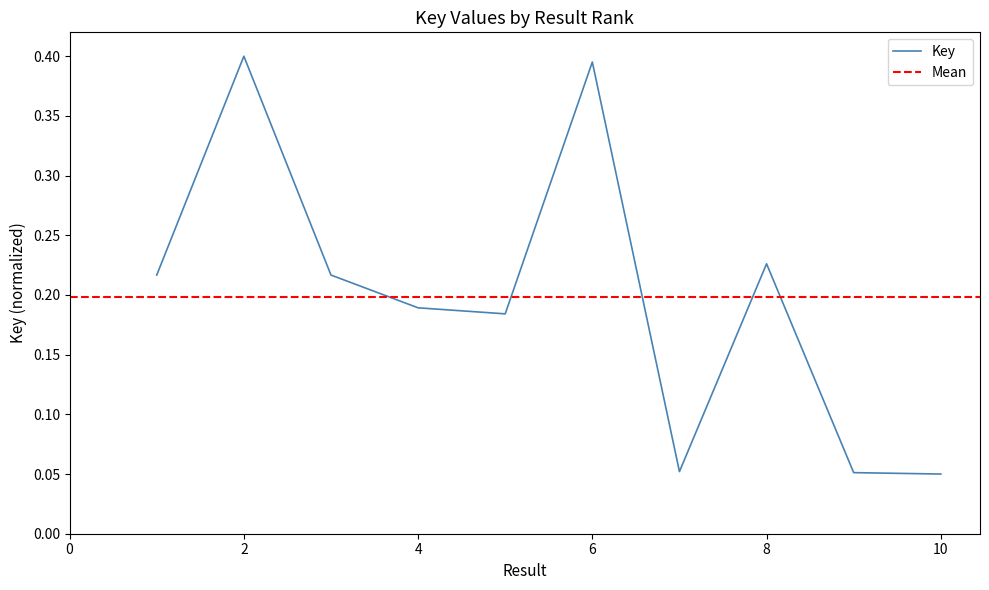

How many interior local valleys (lower than both neighbors) does the data have?

2